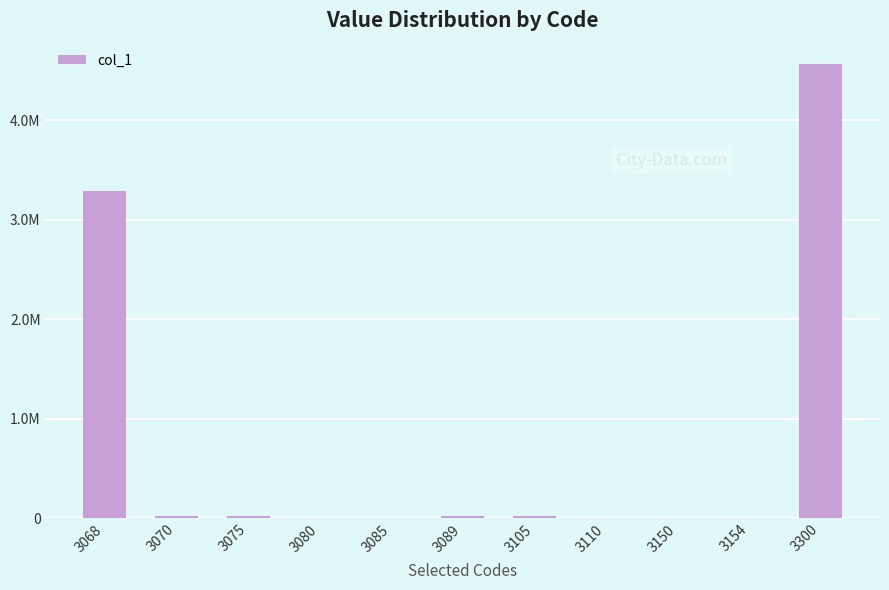

Are the bars horizontal?

No